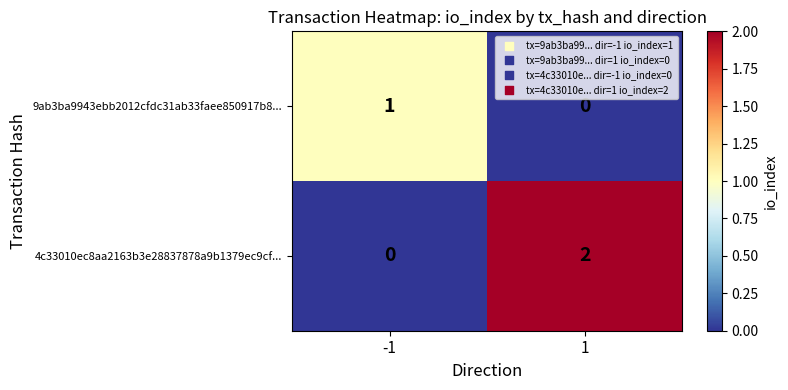

The value of 4c33010ec8aa2163b3e28837878a9b1379ec9cf... at 1 is 2. True or false?

True